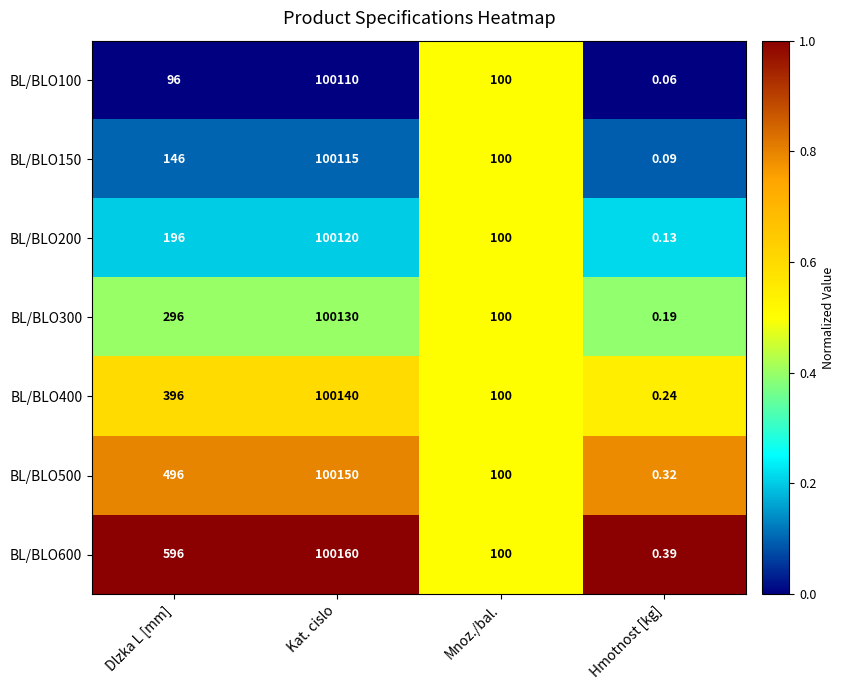

Is the value of BL/BLO200 at Hmotnost [kg] greater than the value of BL/BLO300 at Mnoz./bal.?

No